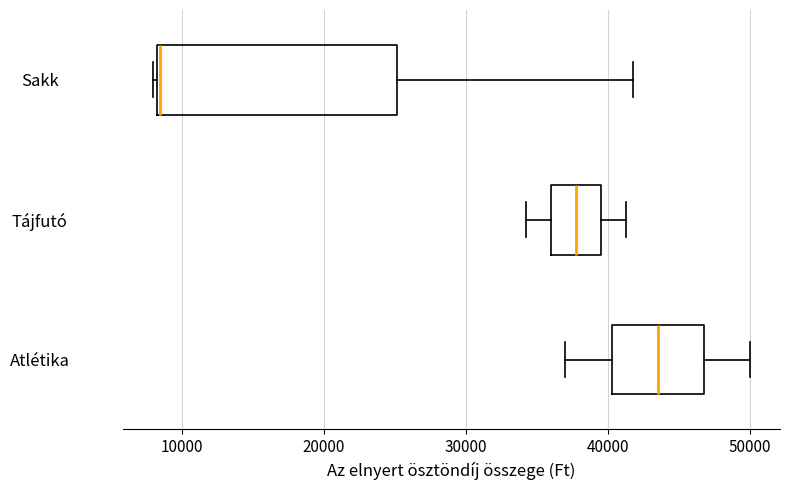

Which box's median line is the furthest to the right?

Atlétika